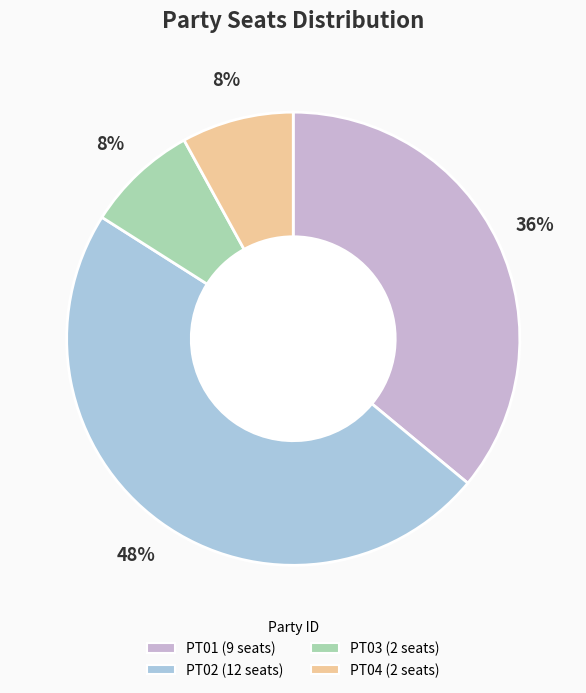

Is there any slice that represents more than half of the pie?

No